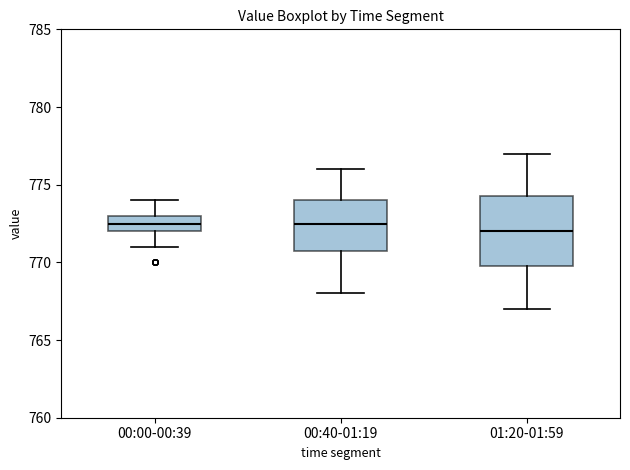

Reading left to right, read every box against the y-axis: the position of its median line, the range the box covers, and the ends of its whiskers. The values are not printed on the chart, so give them approximately, as read against the axis.

00:00-00:39: median 772.5, box 772.0 to 773.0, whiskers 771.0 to 774.0
00:40-01:19: median 772.5, box 771.0 to 774.0, whiskers 768.0 to 776.0
01:20-01:59: median 772.0, box 770.0 to 774.5, whiskers 767.0 to 777.0